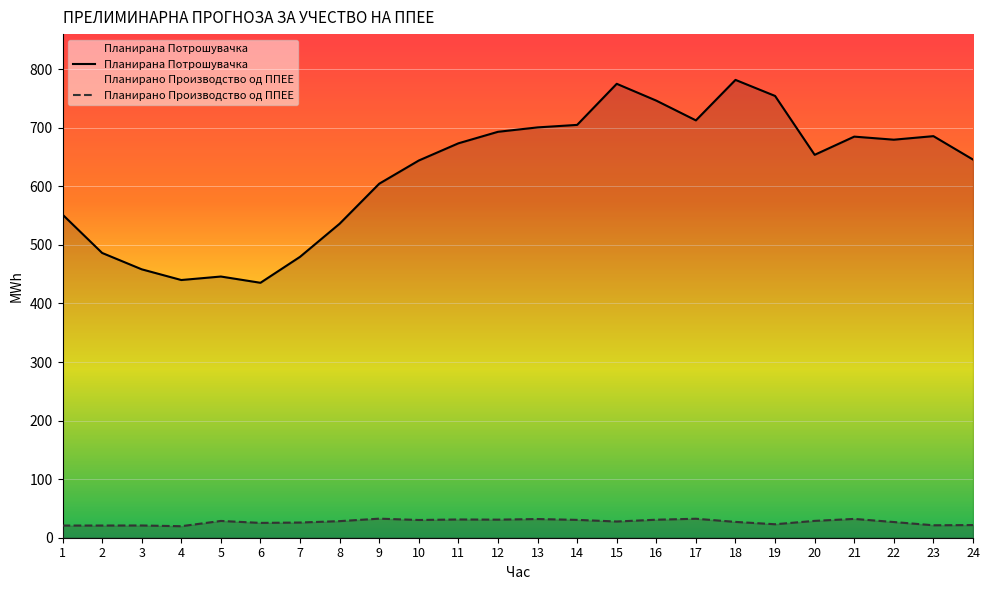

Rank the series by their average value, from lowest to highest.

Планирано Производство од ППЕЕ, Планирана Потрошувачка